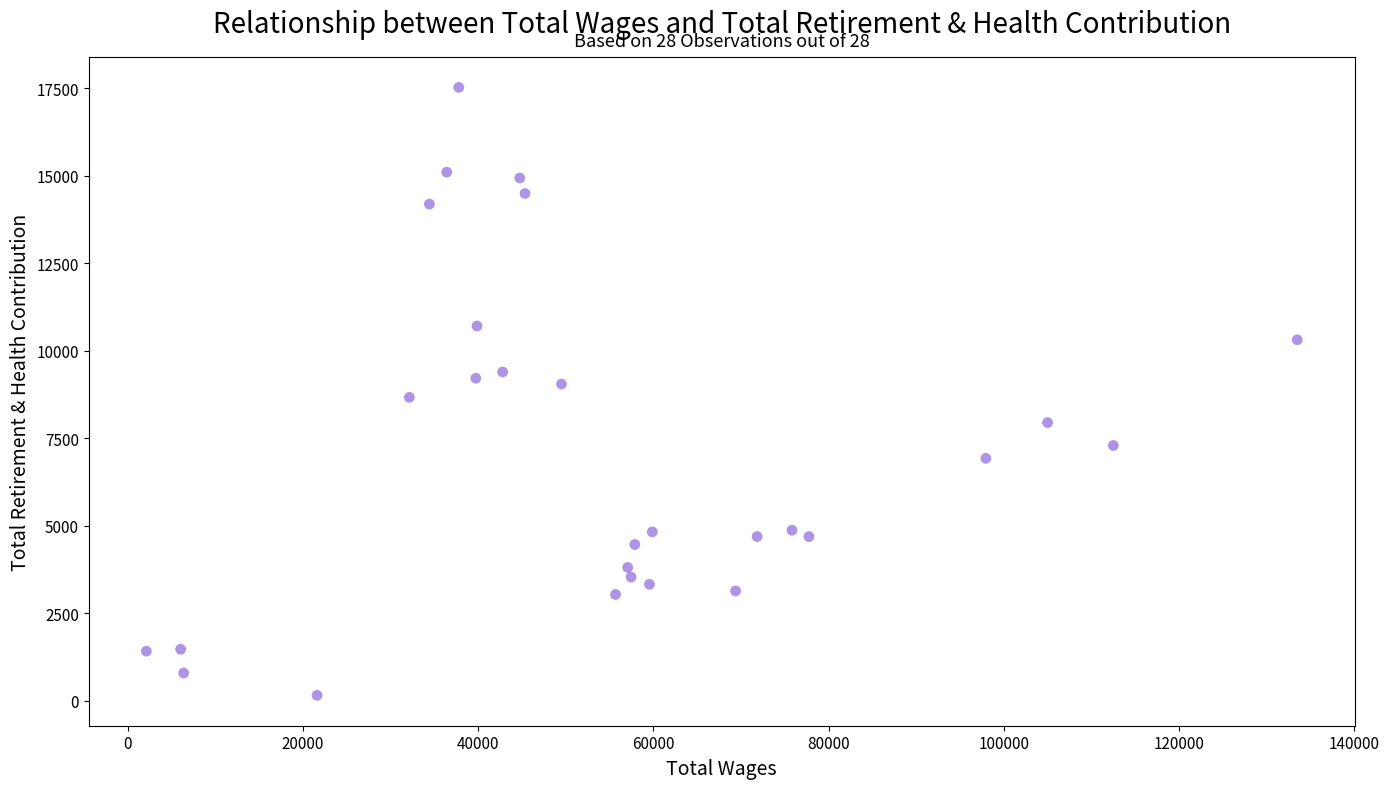

What is the range of X values (max minus min)?

131339